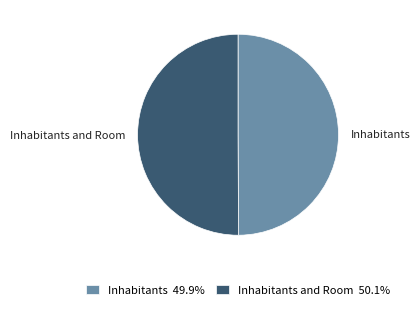

True or false: Inhabitants accounts for 38% of the total.

False